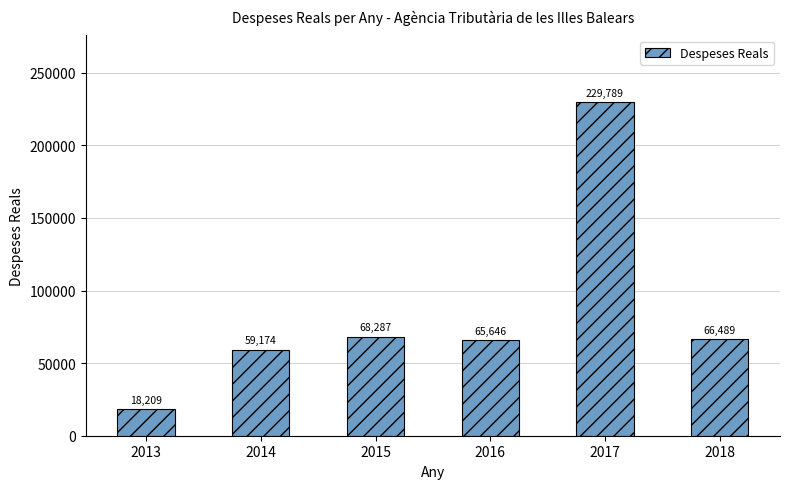

True or false: the data shows 18209.1 at 2013.

True